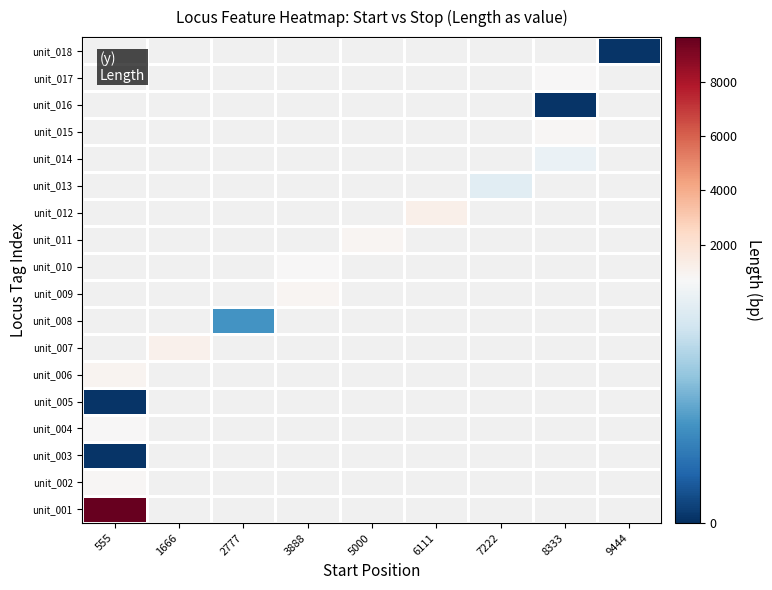

Is the value of unit_007 at 3888 greater than the value of unit_012 at 2777?

No